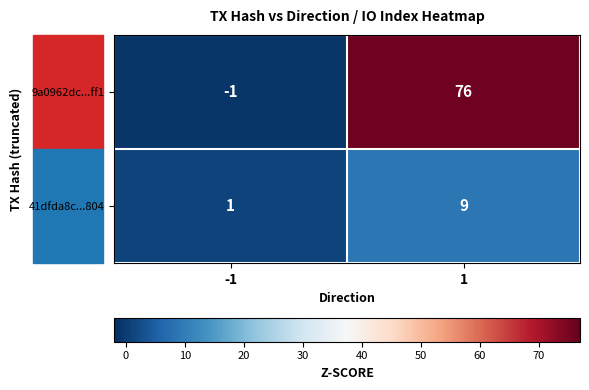

Which series has the largest range (max minus min)?

9a0962dc...ff1